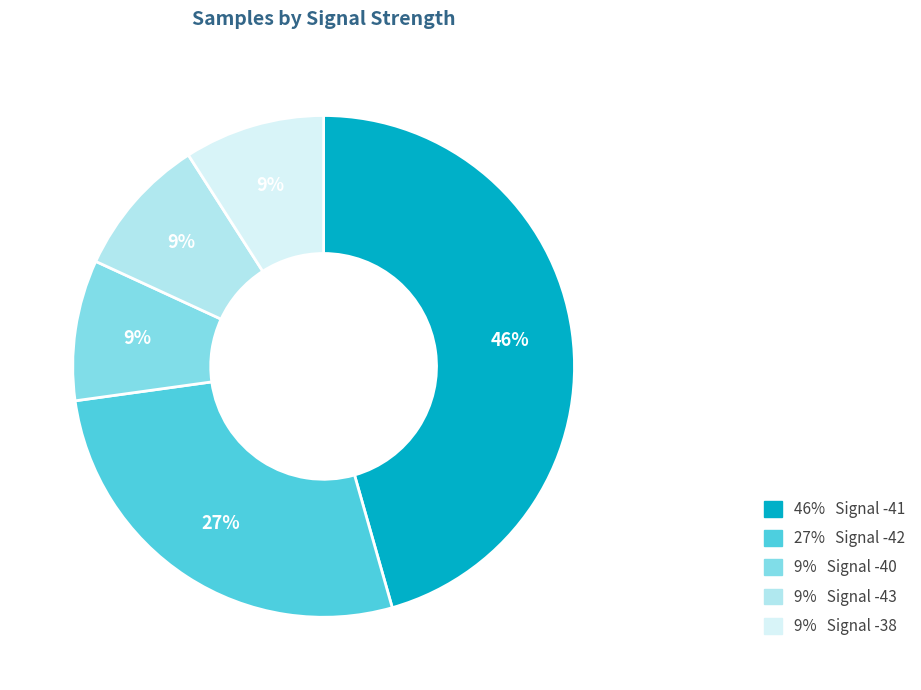

To the nearest percent, what is the difference between the largest and smallest slice percentages?

37%